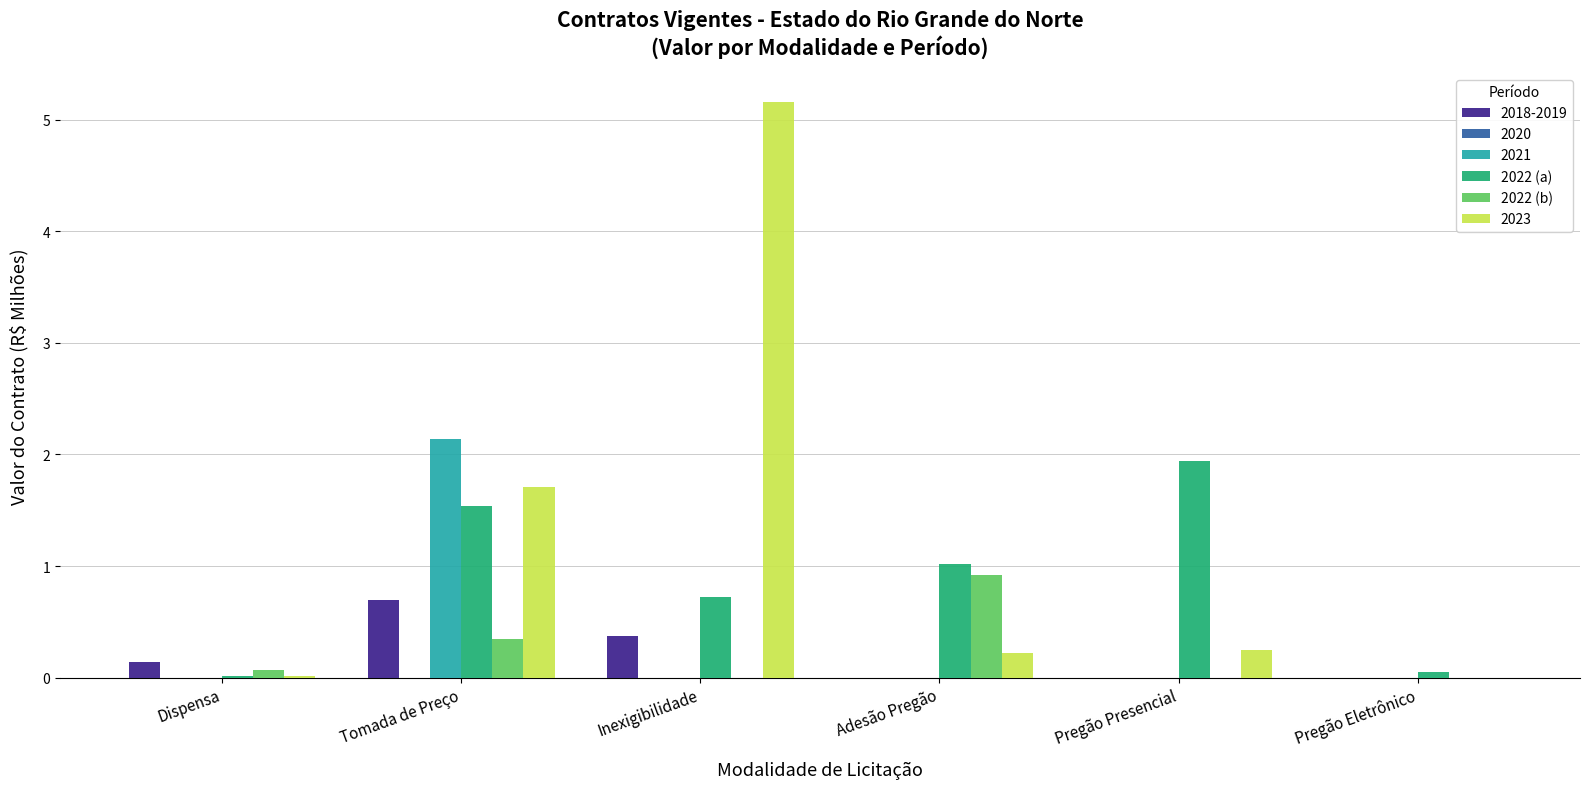

Is it true that 2022 (b) equals 0.3 at Tomada de Preço?

True